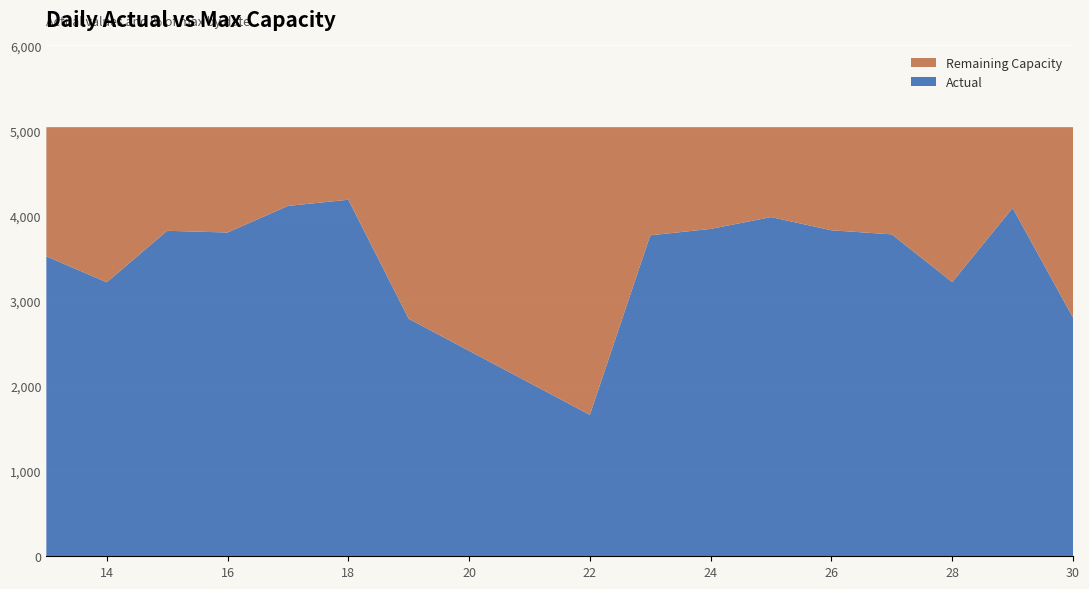

What are all the series names shown in the legend?

Remaining Capacity, Actual